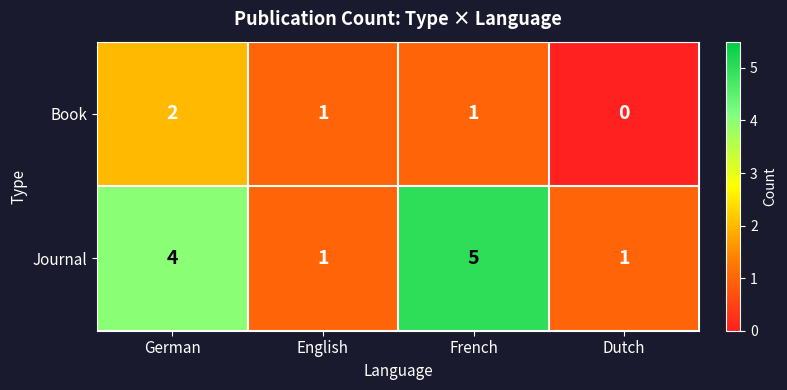

What is the spread (max minus min) of values at French?

4